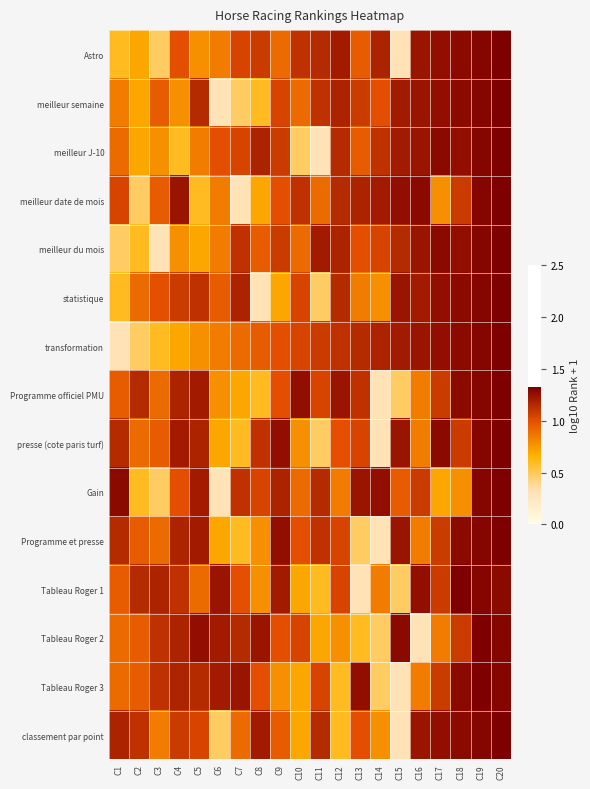

Between C5 and C8, which series saw the biggest shift?

statistique